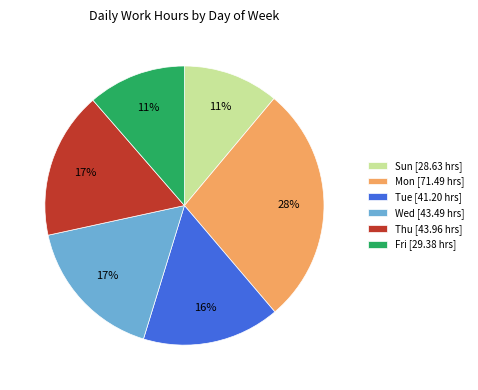

How many slices are in this pie chart?

6